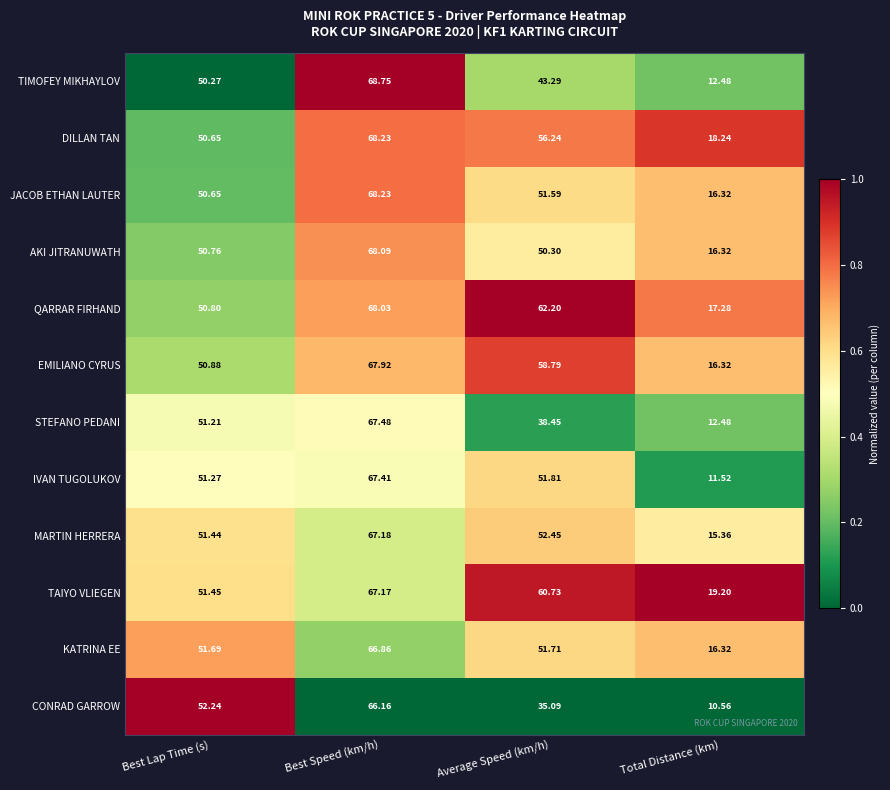

Which category has the highest value in the QARRAR FIRHAND series?

Best Speed (km/h)